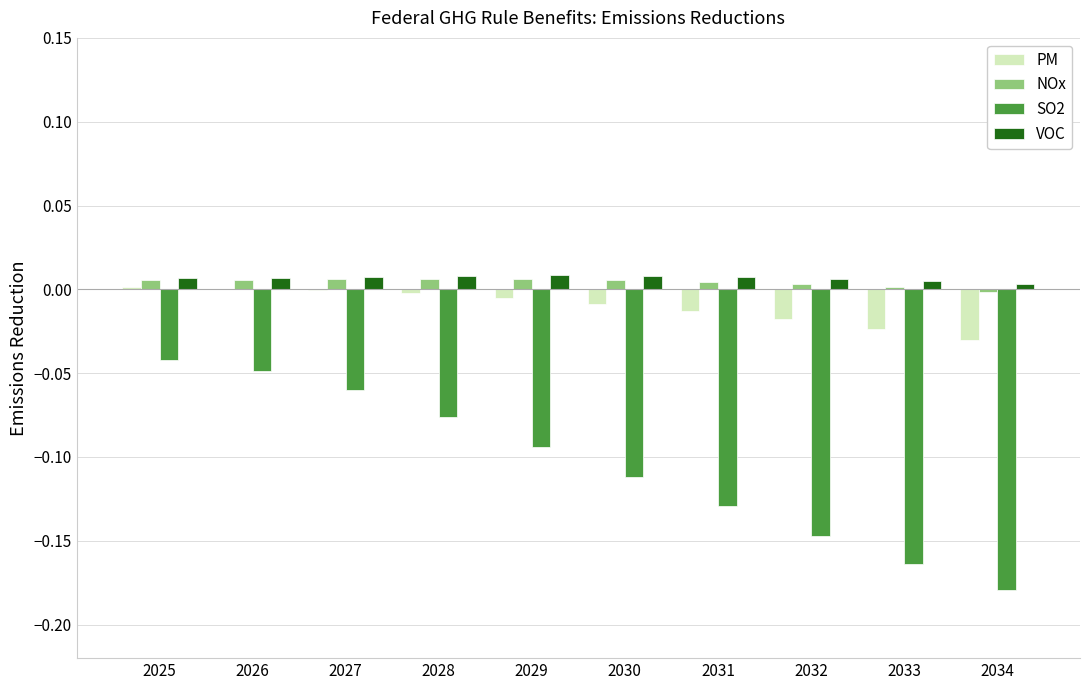

Is the value of NOx at 2034 greater than the value of VOC at 2027?

No